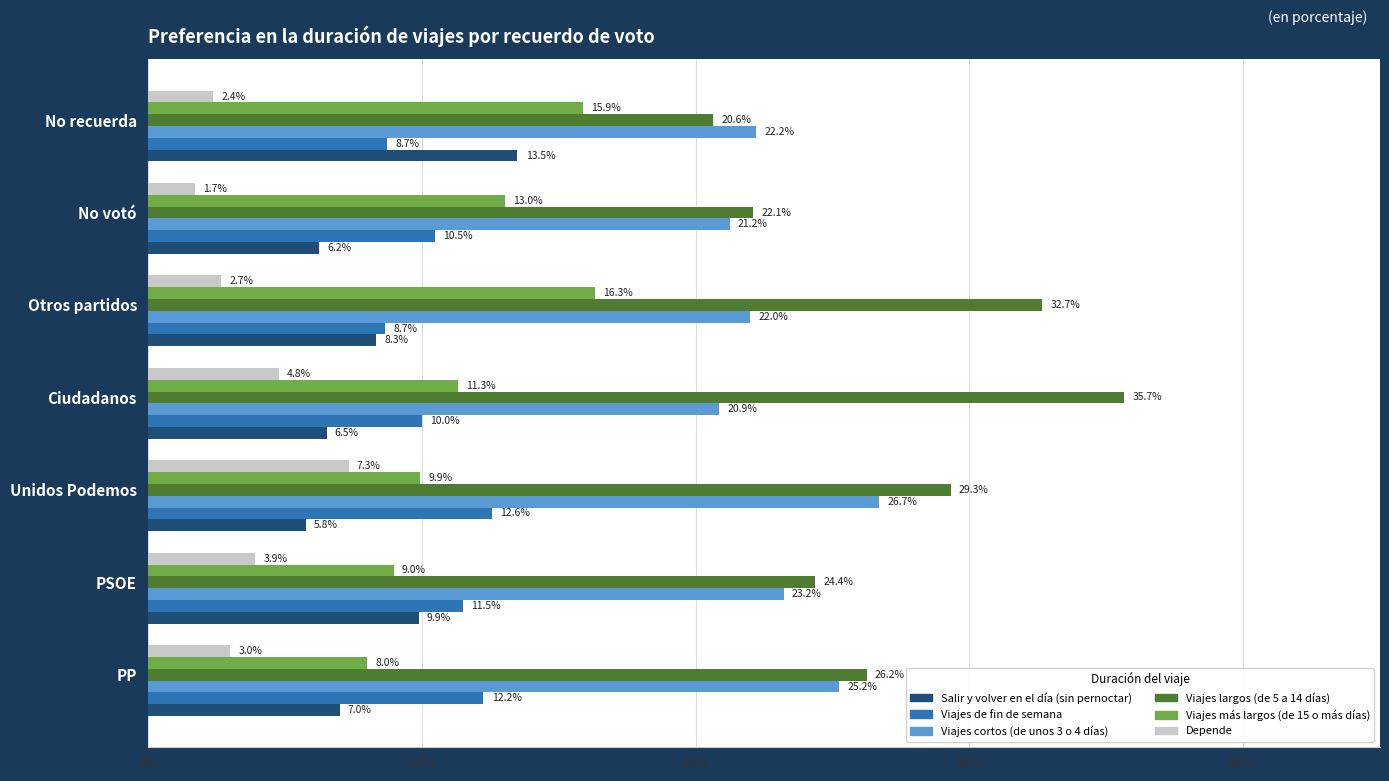

At which label is Viajes cortos (de unos 3 o 4 días) closest to 23?

PSOE